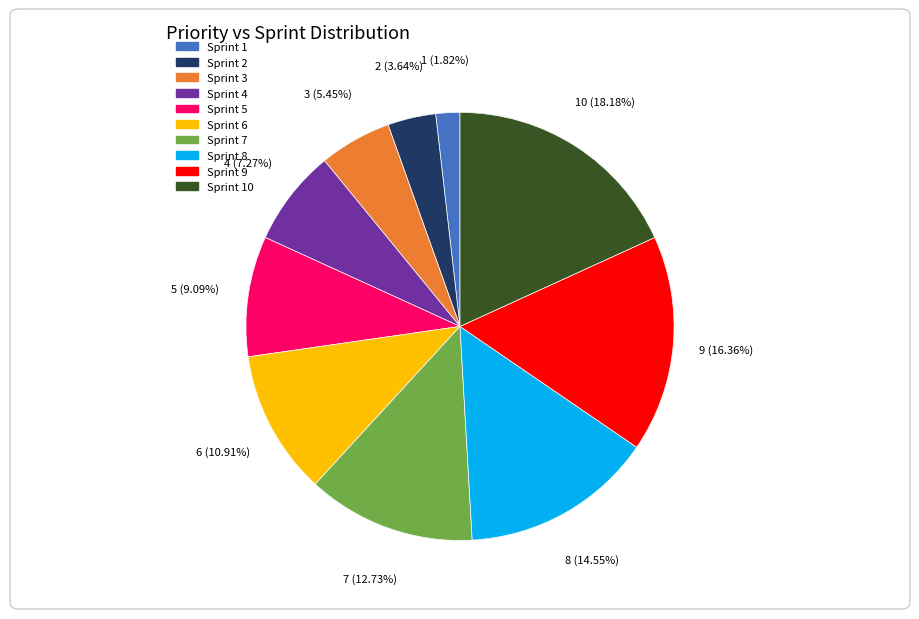

To the nearest percent, what is the difference between the 5 and 8 slice percentages?

5%